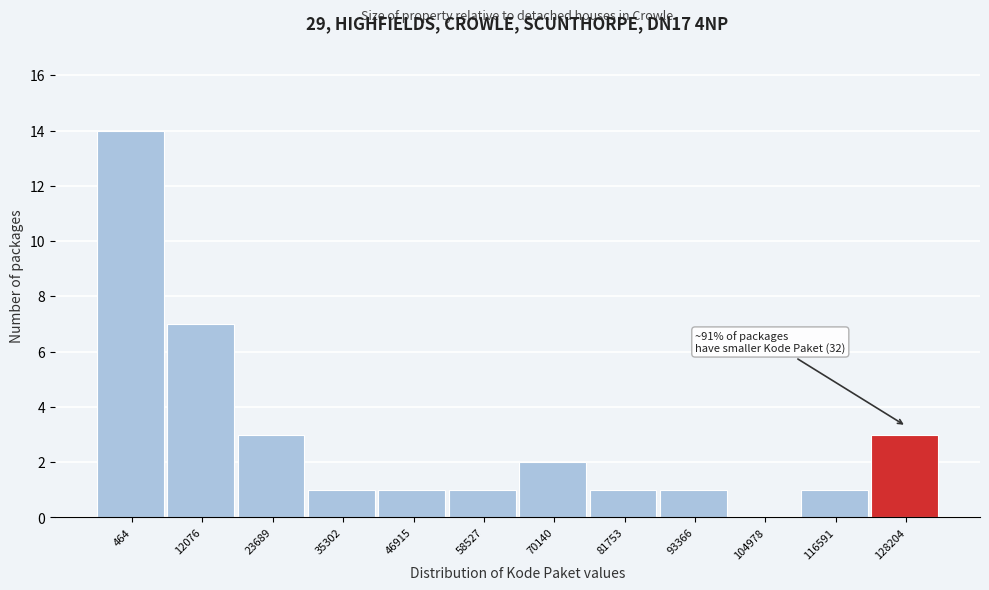

Reading right to left, extract all data points from this chart.

128204=3	116591=1	104978=0	93366=1	81753=1	70140=2	58527=1	46915=1	35302=1	23689=3	12076=7	464=14